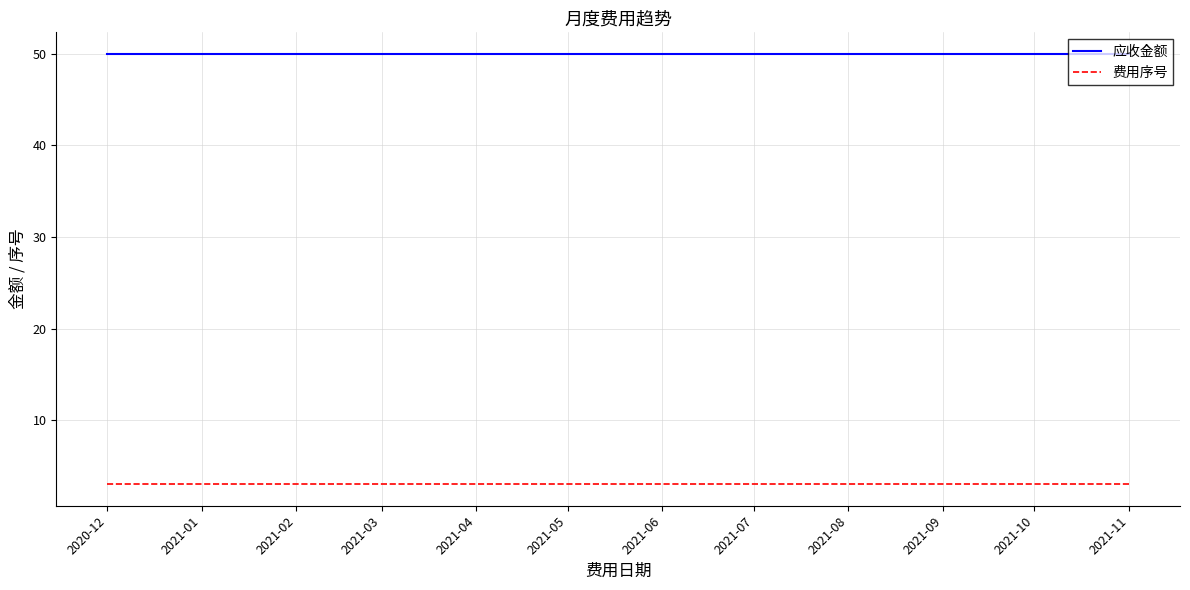

True or false: 费用序号 and 应收金额 intersect in this chart.

False